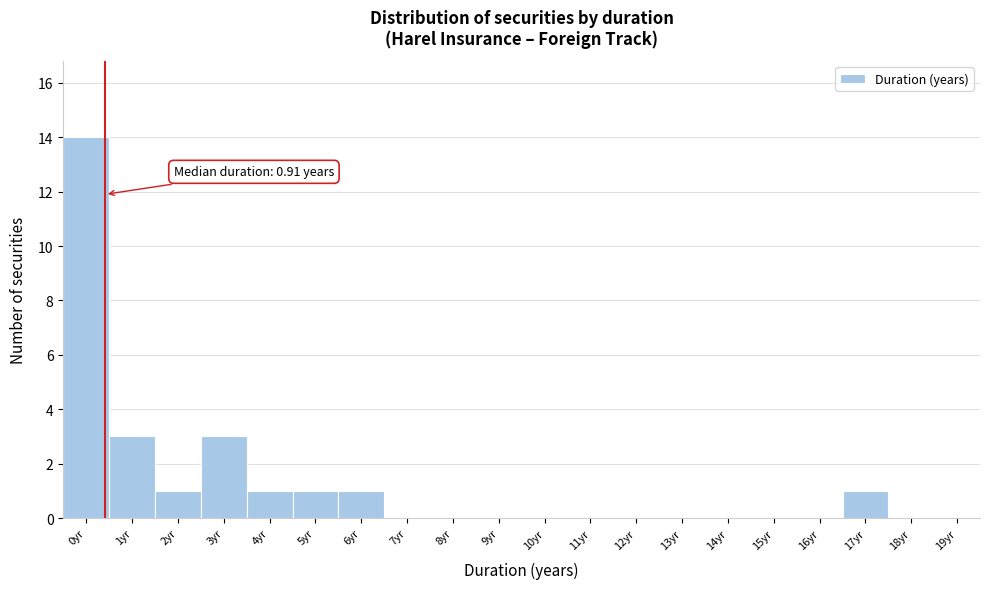

Reading left to right, transcribe all the data shown in this chart.

0yr=14	1yr=3	2yr=1	3yr=3	4yr=1	5yr=1	6yr=1	7yr=0	8yr=0	9yr=0	10yr=0	11yr=0	12yr=0	13yr=0	14yr=0	15yr=0	16yr=0	17yr=1	18yr=0